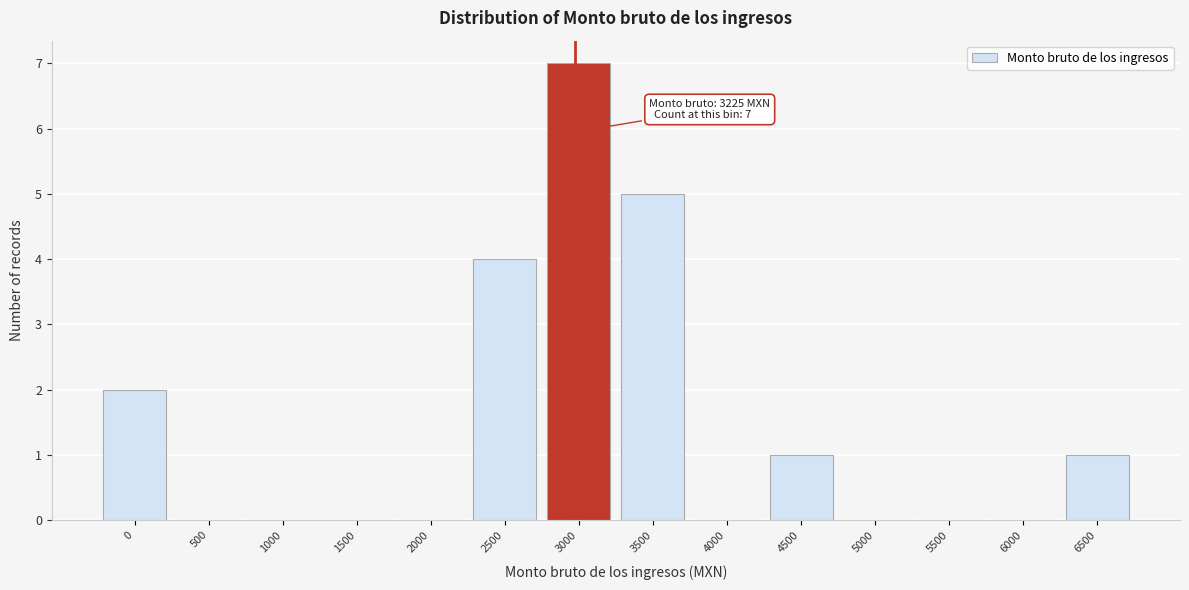

Reading left to right, what are all the values shown in this chart?

0=2	500=0	1000=0	1500=0	2000=0	2500=4	3000=7	3500=5	4000=0	4500=1	5000=0	5500=0	6000=0	6500=1